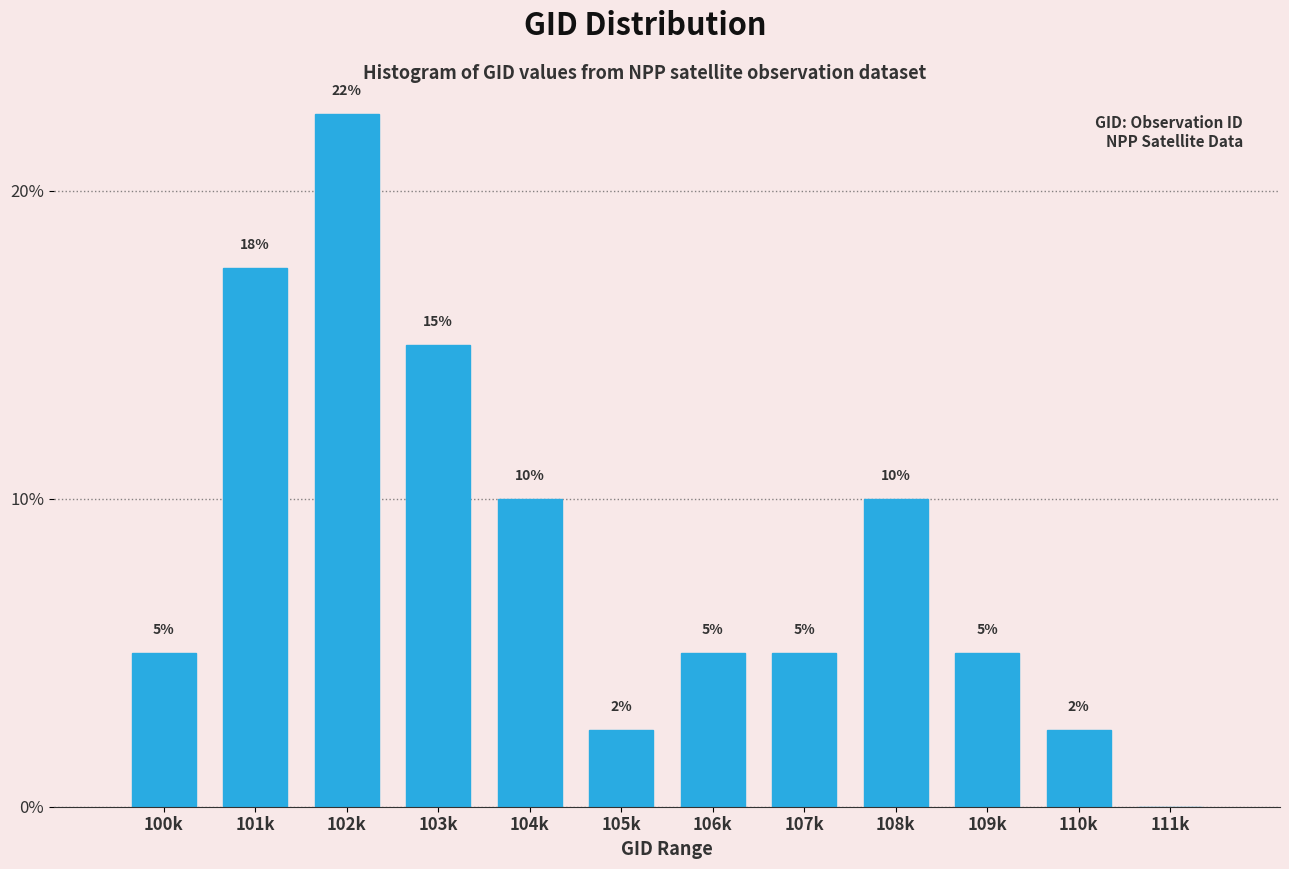

How many values are between 5 and 15?

7